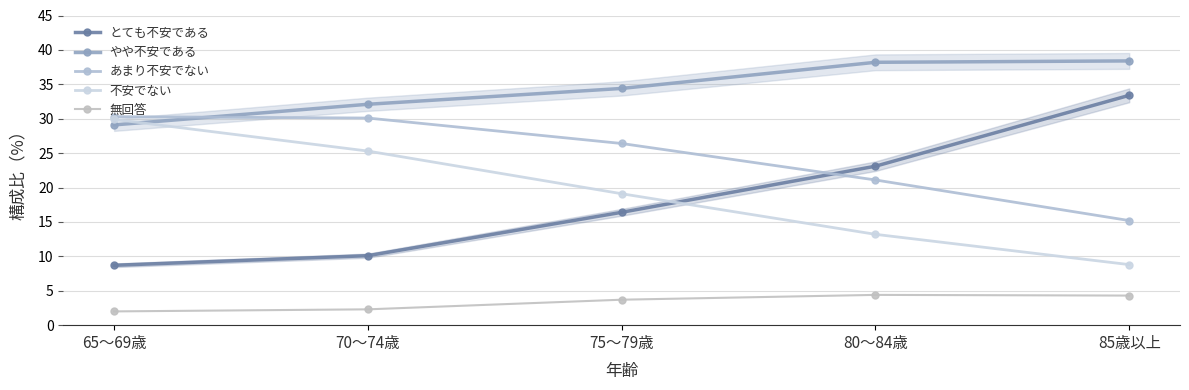

Count the number of categories in the chart.

5